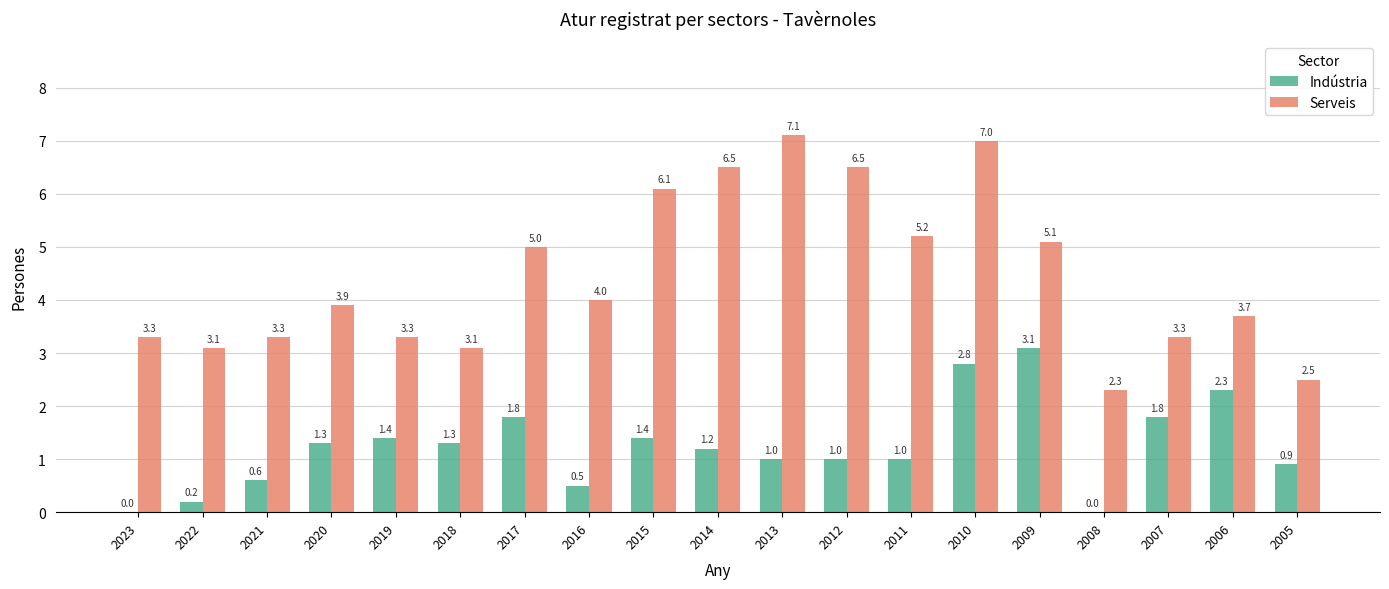

True or false: Serveis has a value of 0.9 at 2022.

False